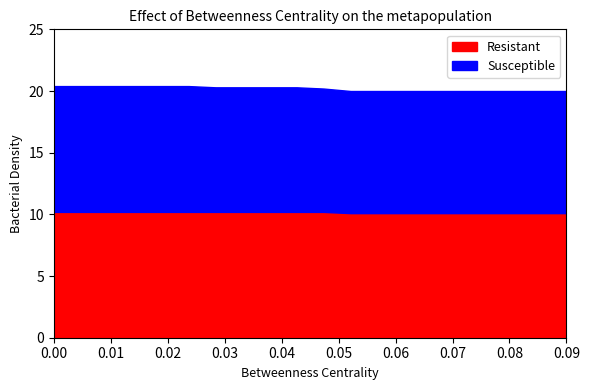

At 4, list the series in order from largest to smallest.

Resistant, Susceptible